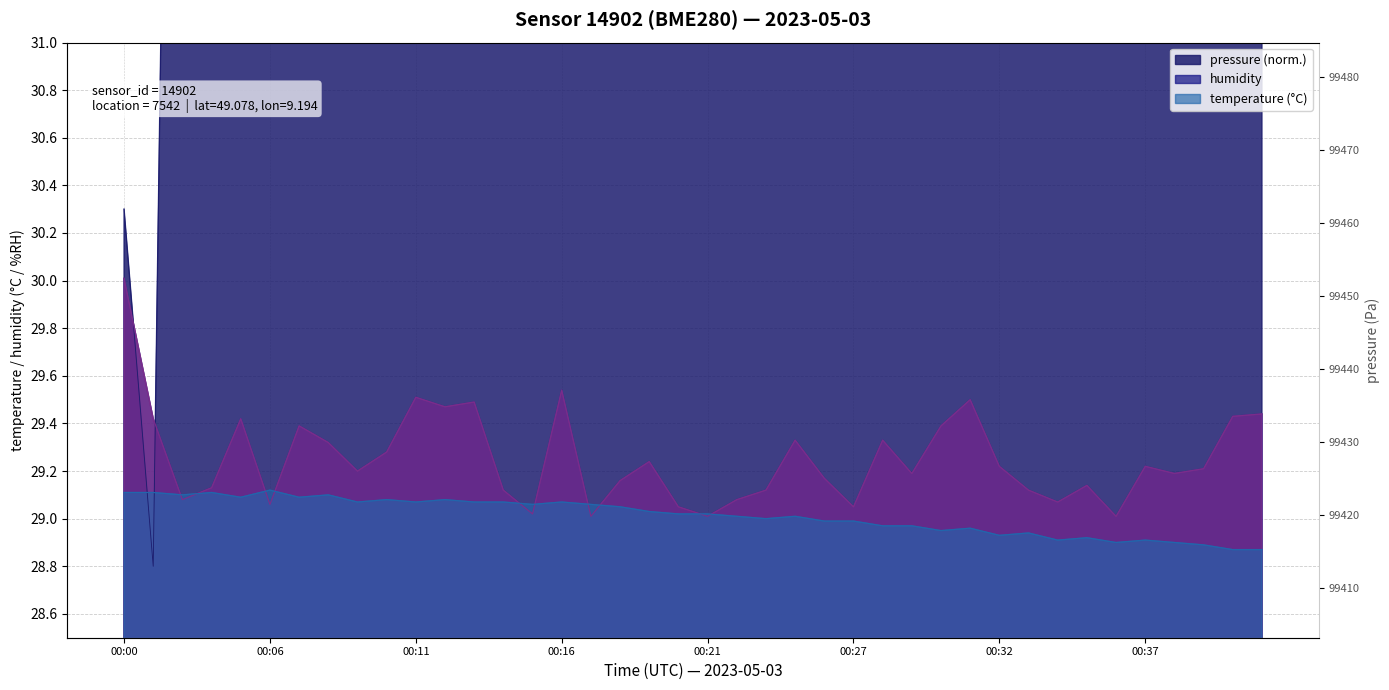

Does the chart display data point markers on the line(s)?

No